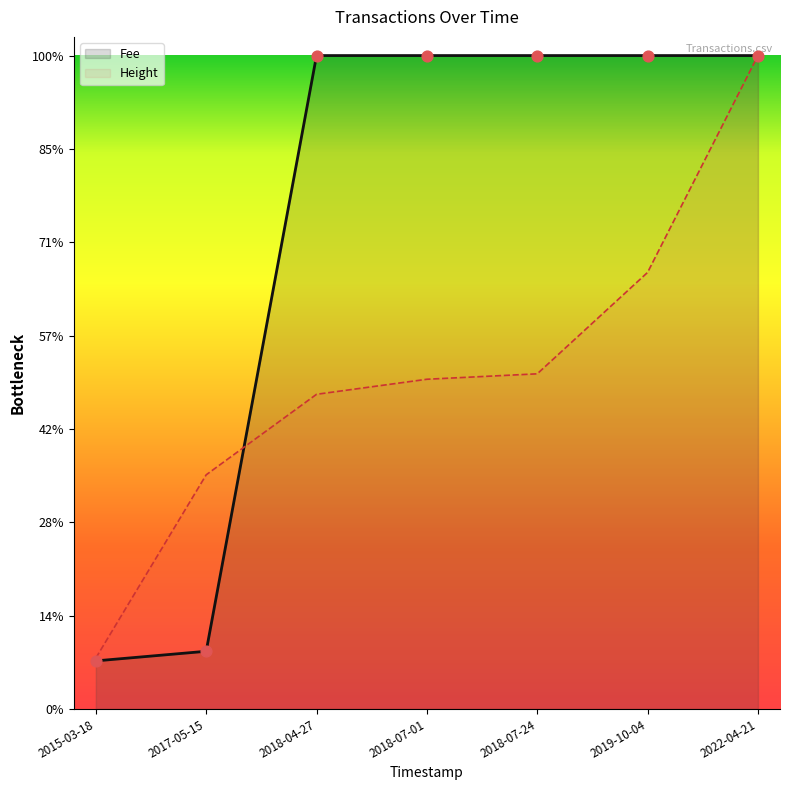

Between 2017-05-15 and 2018-07-24, which is larger?

2018-07-24